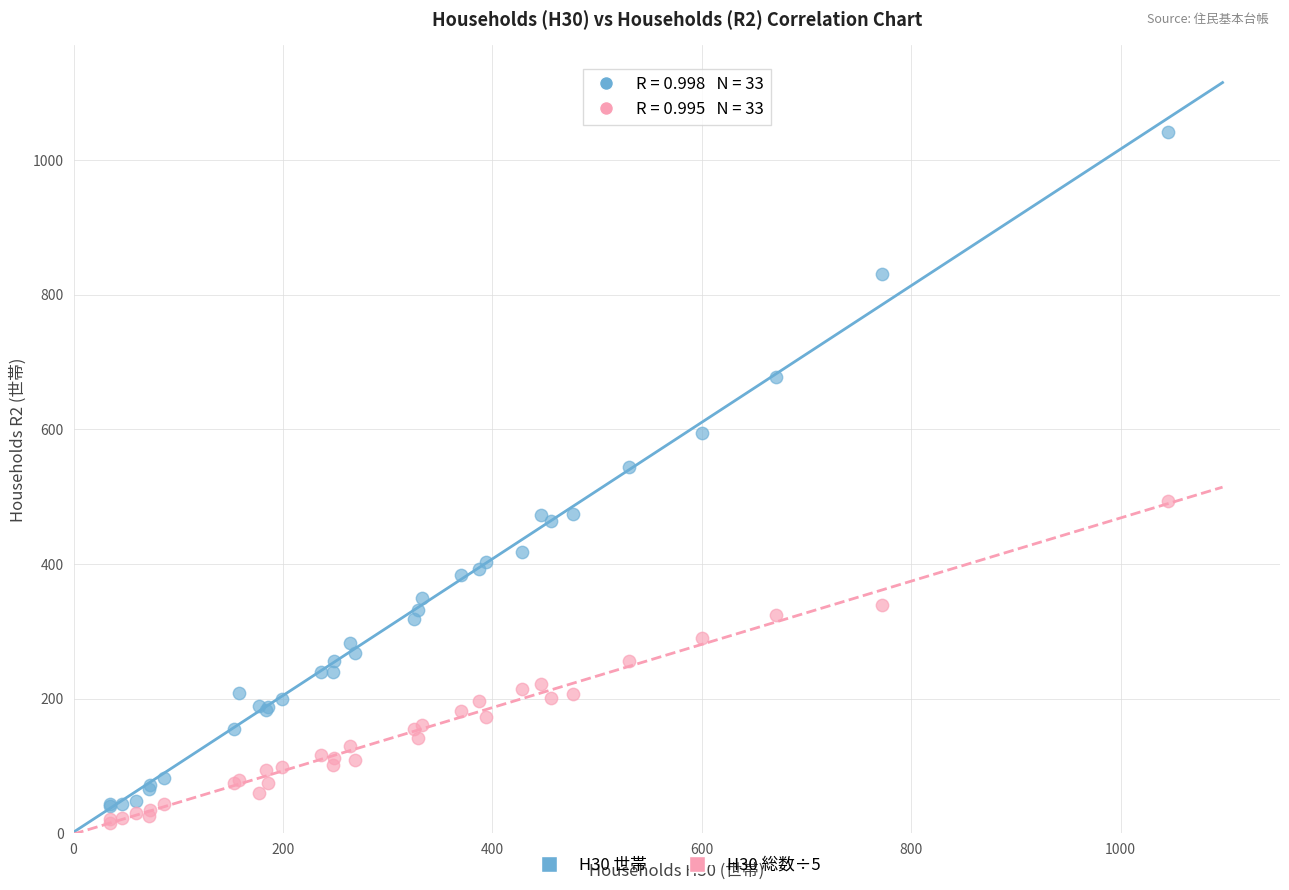

Across all series, what Y value is closest to 528?

544.0